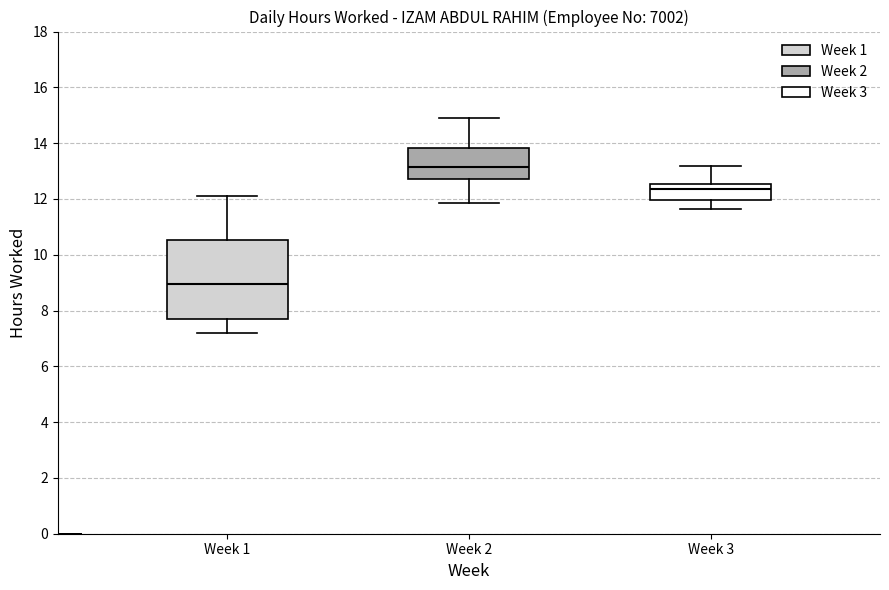

Reading left to right, read every box against the y-axis: the position of its median line, the range the box covers, and the ends of its whiskers. The values are not printed on the chart, so give them approximately, as read against the axis.

Week 1: median 9.0, box 7.8 to 10.6, whiskers 7.2 to 12.0
Week 2: median 13.2, box 12.8 to 13.8, whiskers 11.8 to 15.0
Week 3: median 12.4, box 12.0 to 12.6, whiskers 11.6 to 13.2